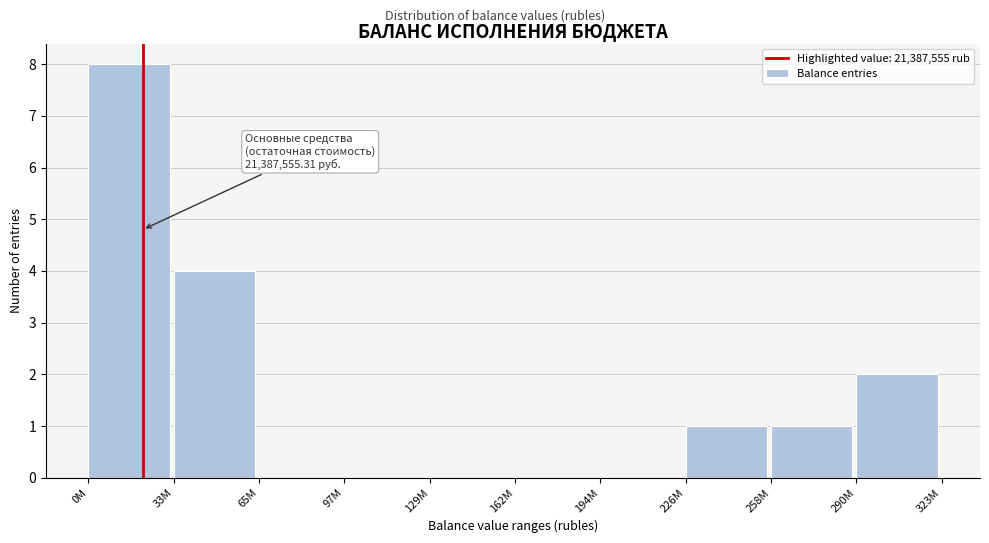

Reading left to right, transcribe all the data shown in this chart.

0M=8	33M=4	65M=0	97M=0	129M=0	162M=0	194M=0	226M=1	258M=1	290M=2